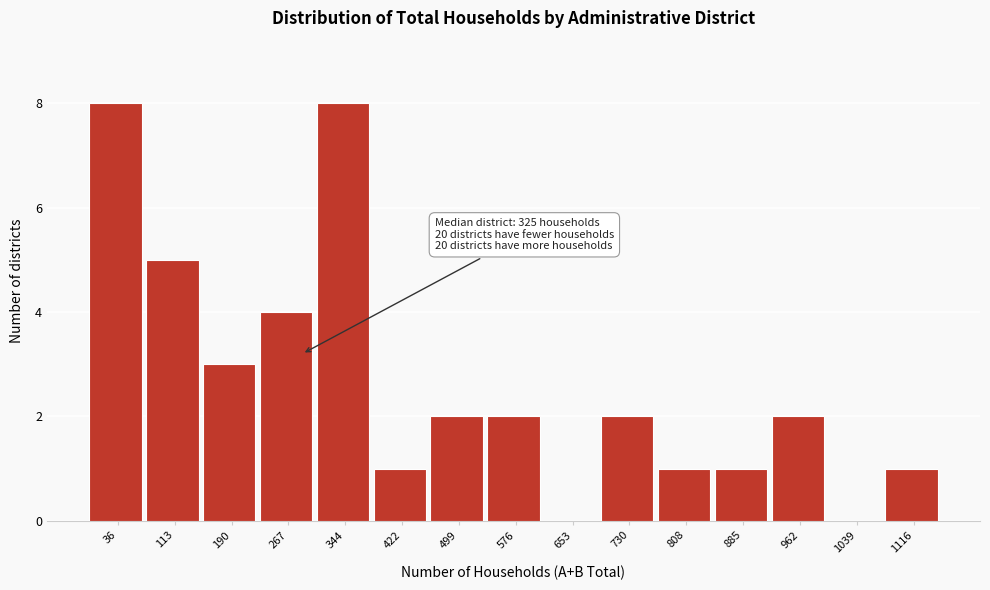

Reading left to right, transcribe all the data shown in this chart.

36=8	113=5	190=3	267=4	344=8	422=1	499=2	576=2	653=0	730=2	808=1	885=1	962=2	1039=0	1116=1